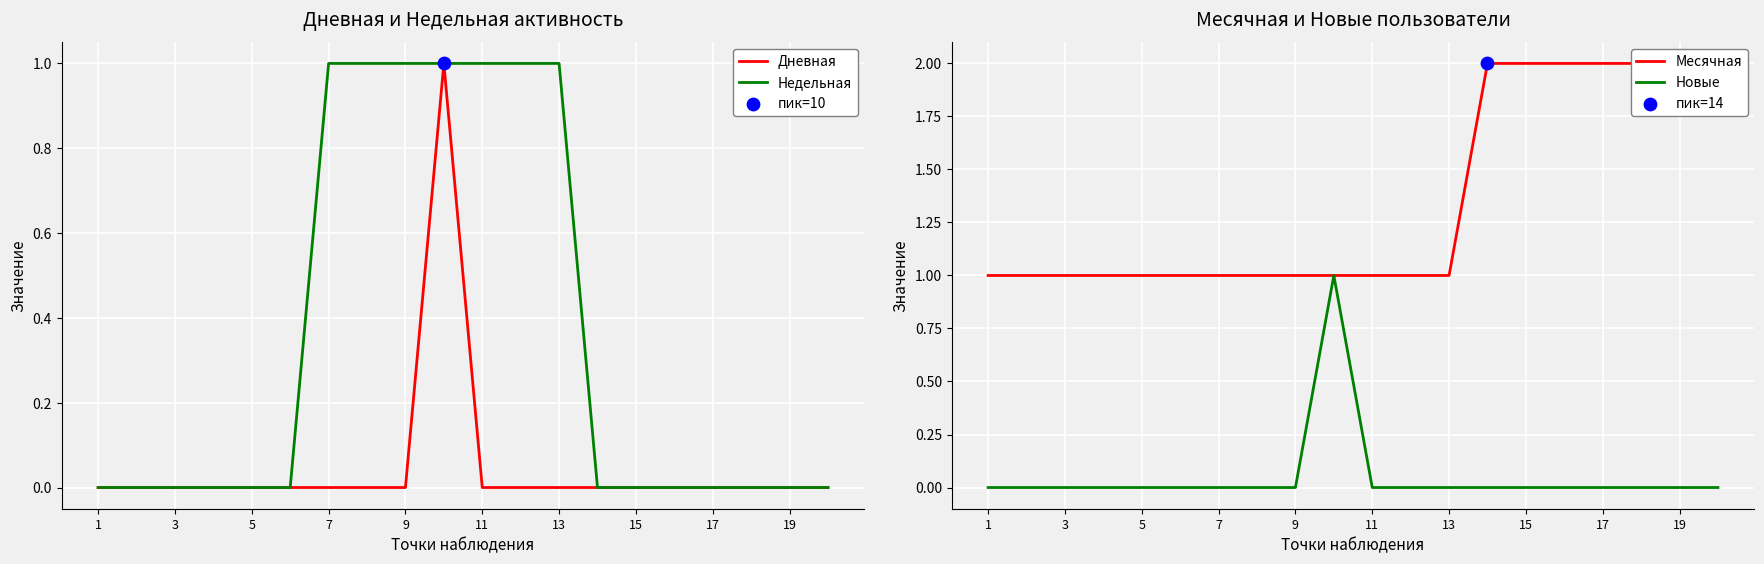

Which series has the largest total across all categories?

Месячная